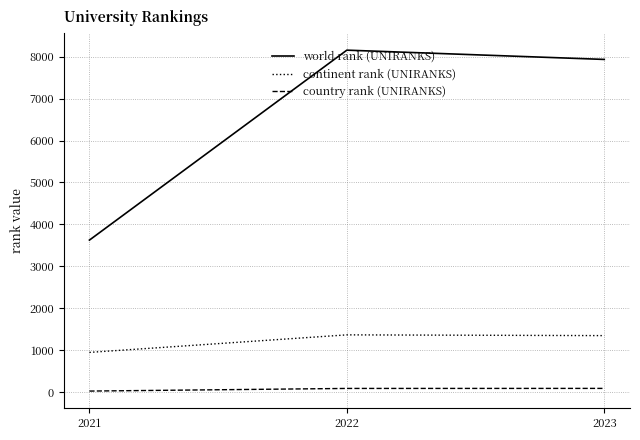

At which category is the sum across all series the highest?

2022